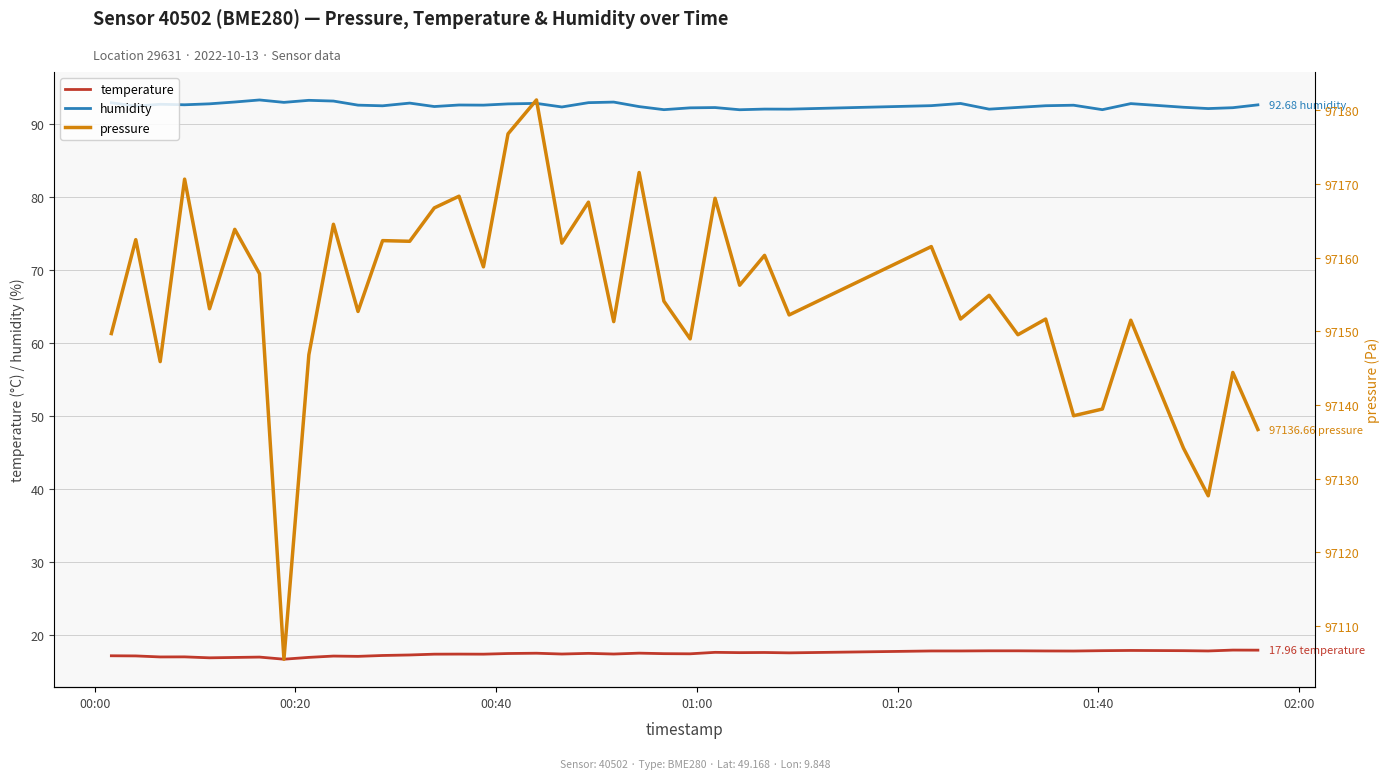

True or false: temperature and humidity cross at least once.

False